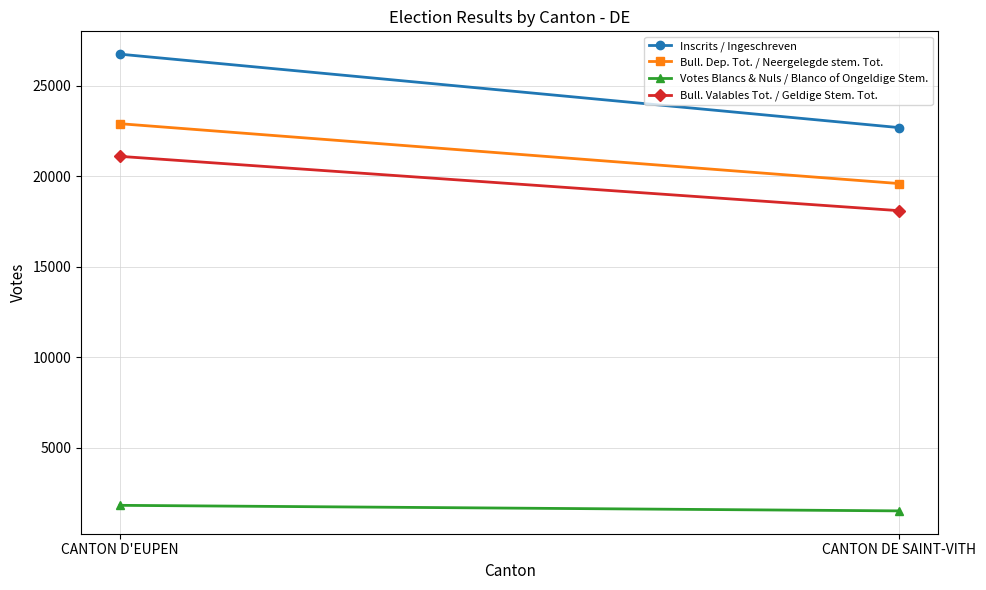

True or false: Votes Blancs & Nuls / Blanco of Ongeldige Stem. has a value of 3213 at CANTON D'EUPEN.

False